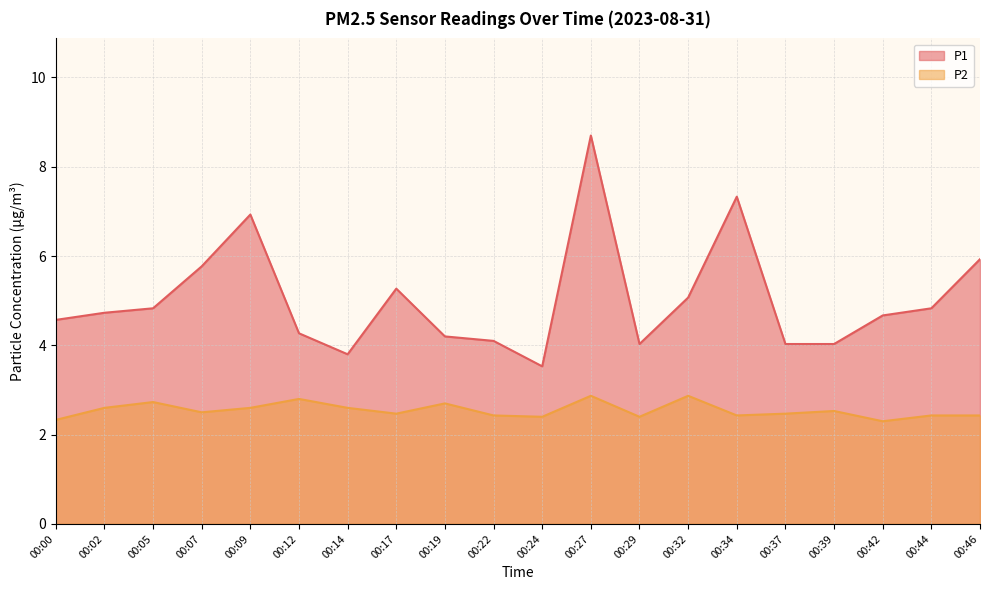

Read the P2 value at 00:46.

2.4